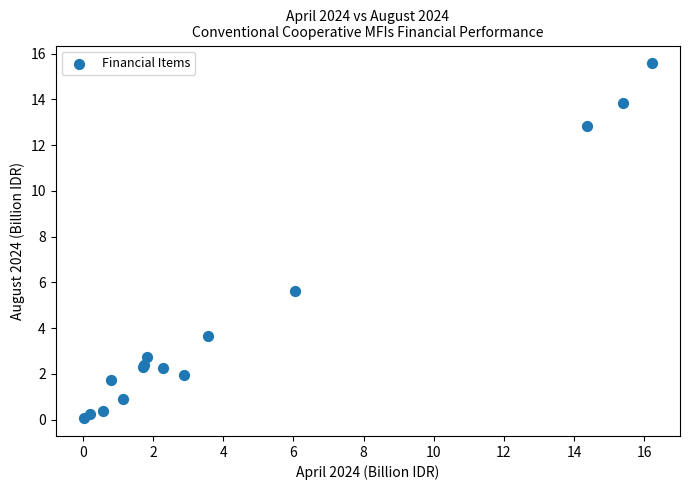

What Y value in the scatter plot is closest to 7?

5.6